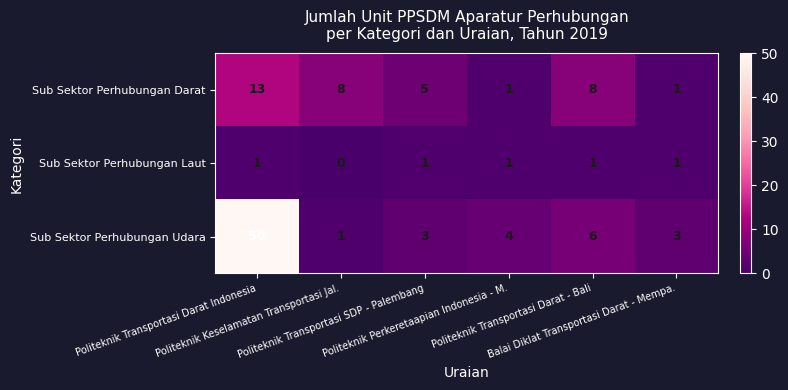

Count the Sub Sektor Perhubungan Laut values in the range 1 to 2.

5